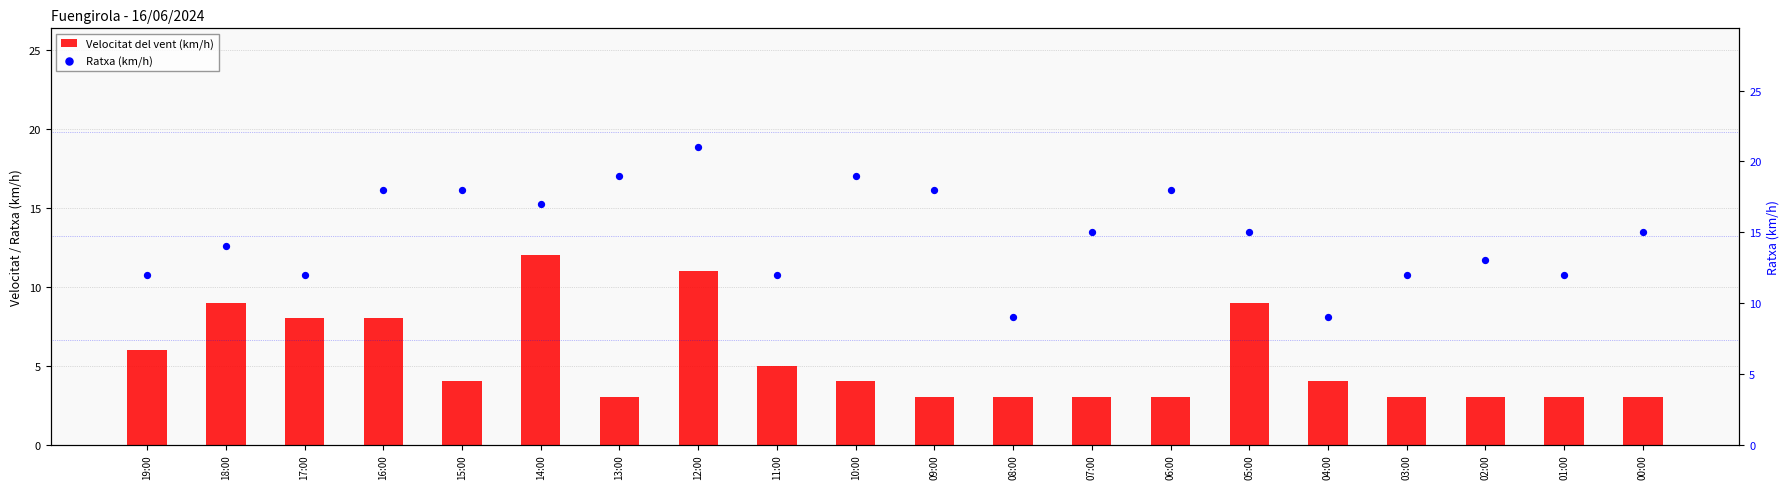

At how many categories does at least one series exceed 5?

20